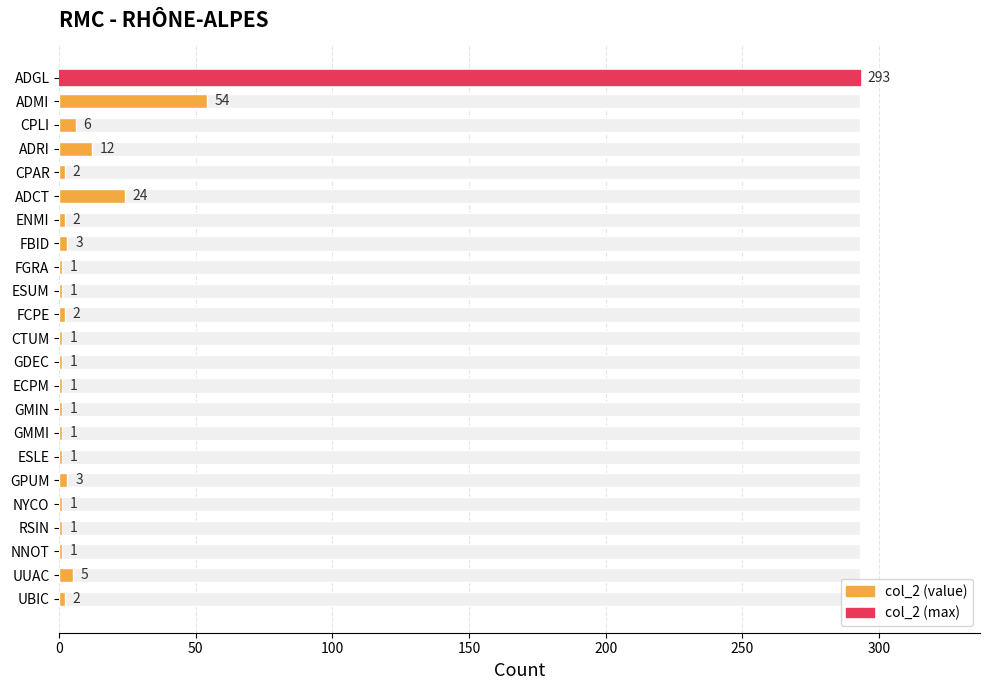

The chart shows a value of 1 at ECPM. True or false?

False